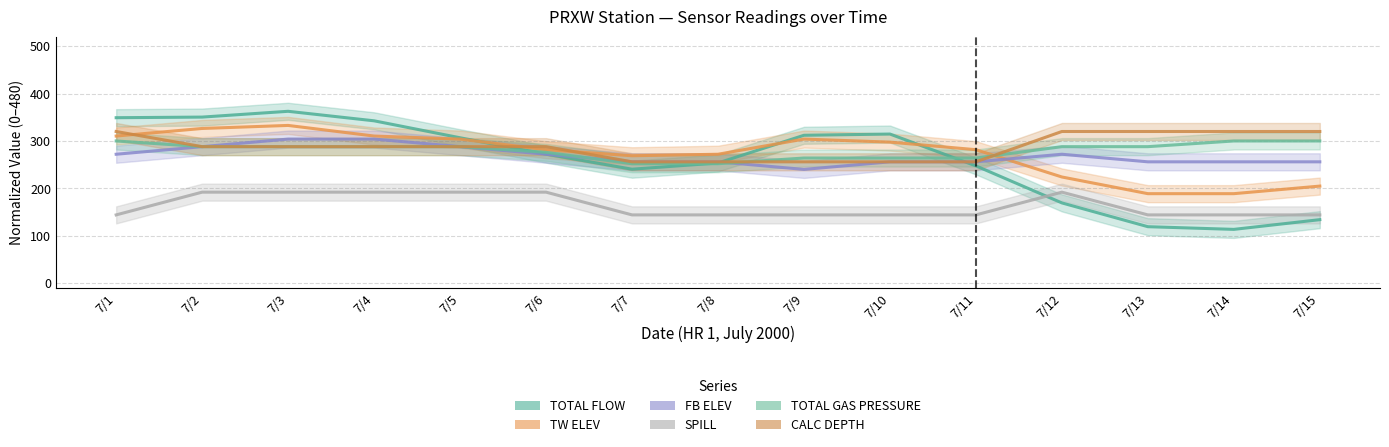

Is the value of TOTAL FLOW at 7/3 greater than the value of TOTAL GAS PRESSURE at 7/14?

Yes